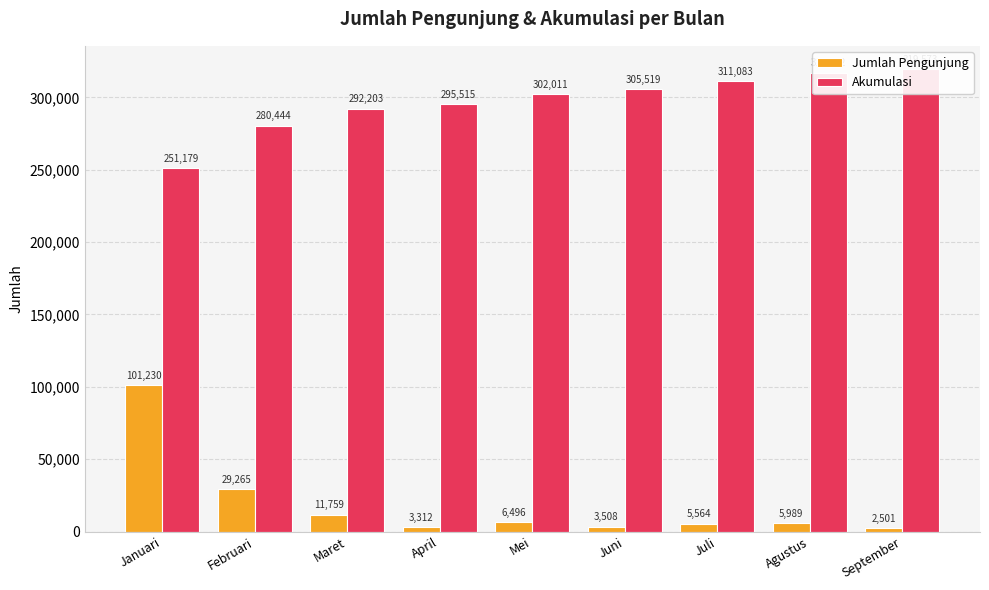

How many data points in Jumlah Pengunjung are less than 5989?

4